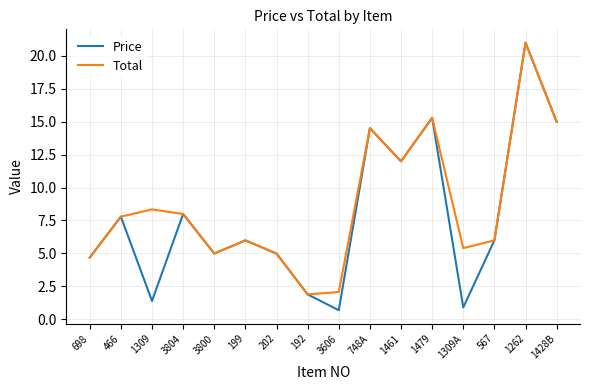

What is the total value across all series at 3606?

2.8